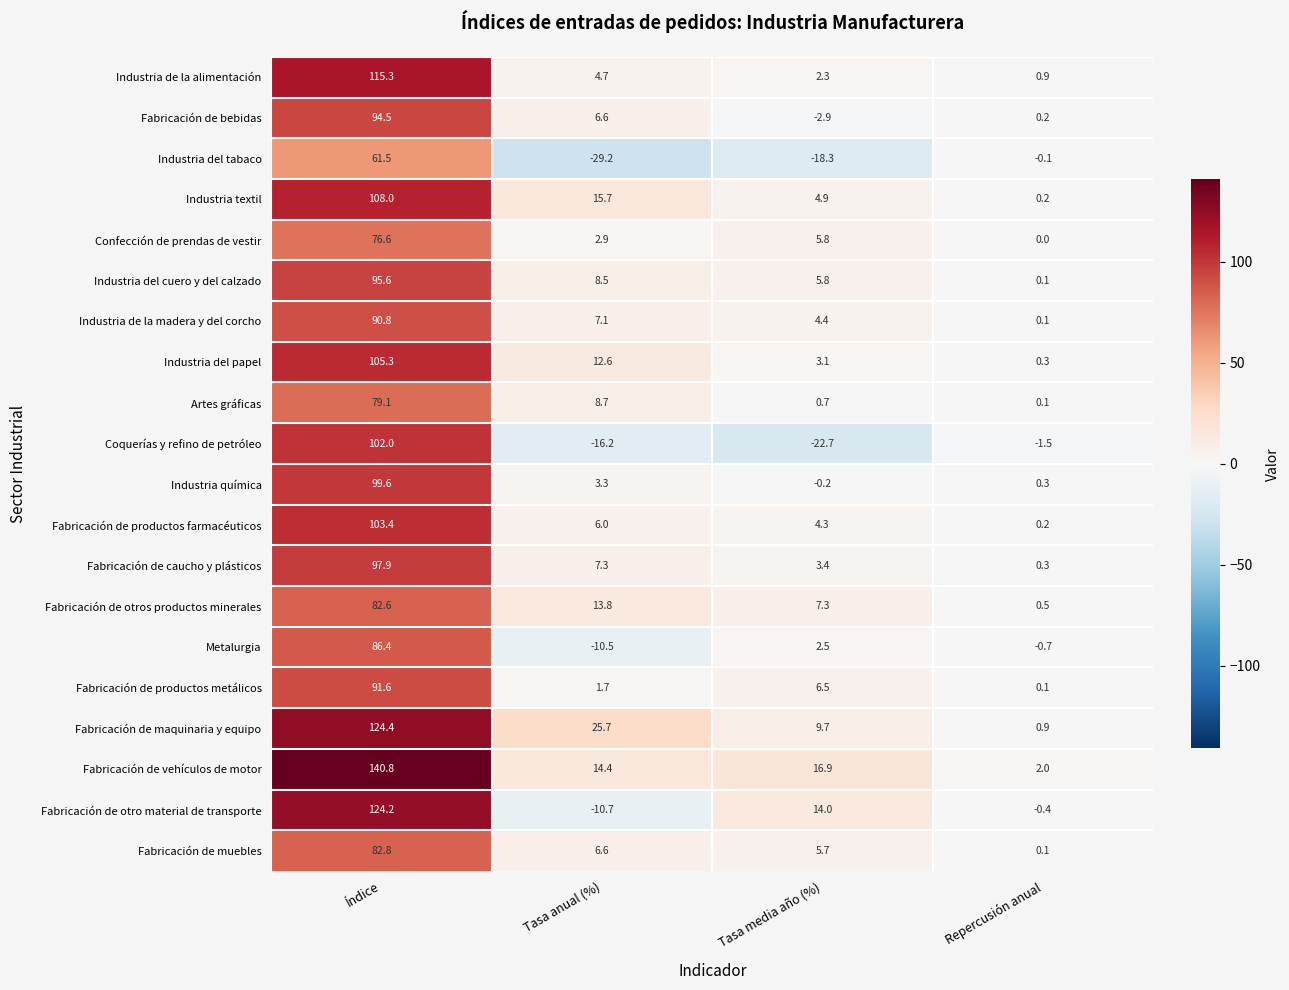

What is the difference between the second highest and minimum values in the Fabricación de muebles series?

6.5